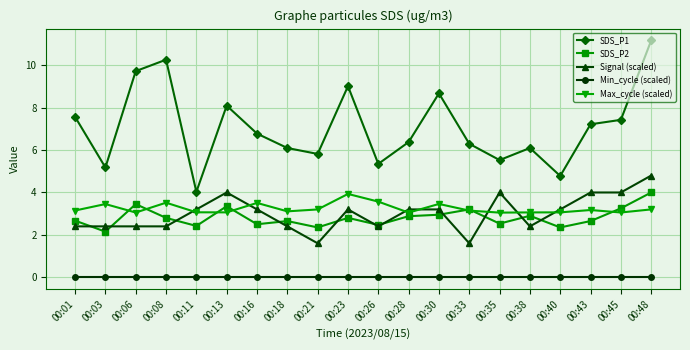

What is the difference between the highest and lowest values at 00:11?

4.0